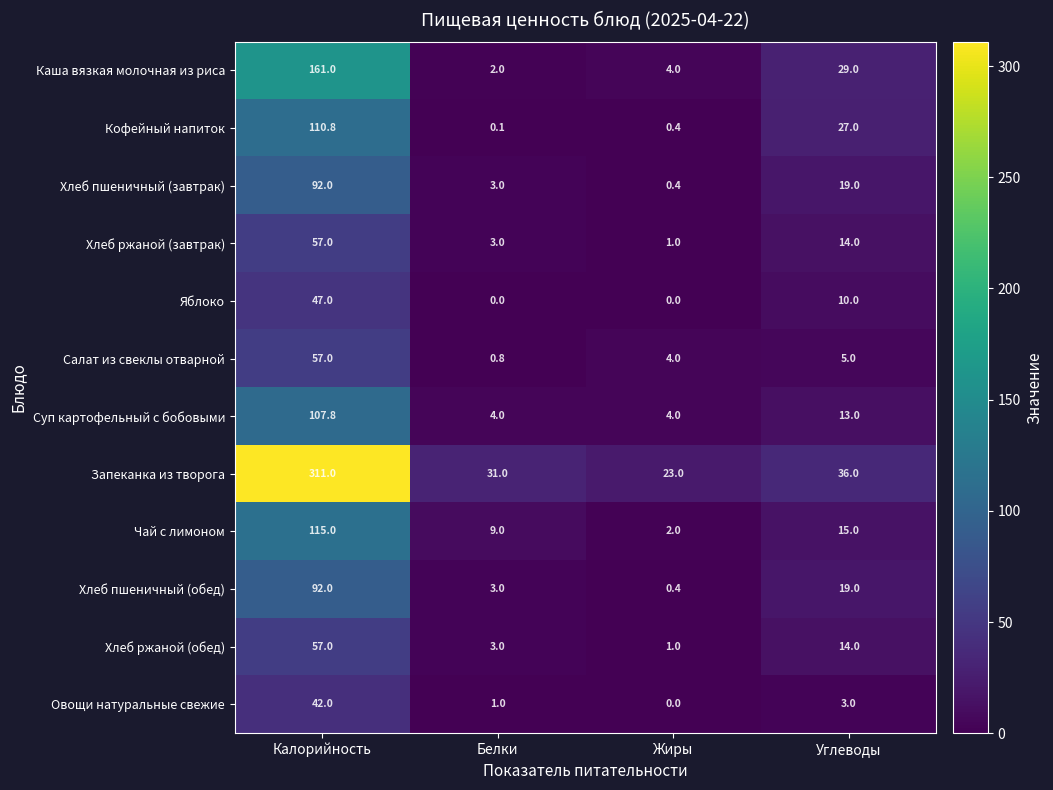

List the labels in order of Каша вязкая молочная из риса value, smallest first.

Белки, Жиры, Углеводы, Калорийность